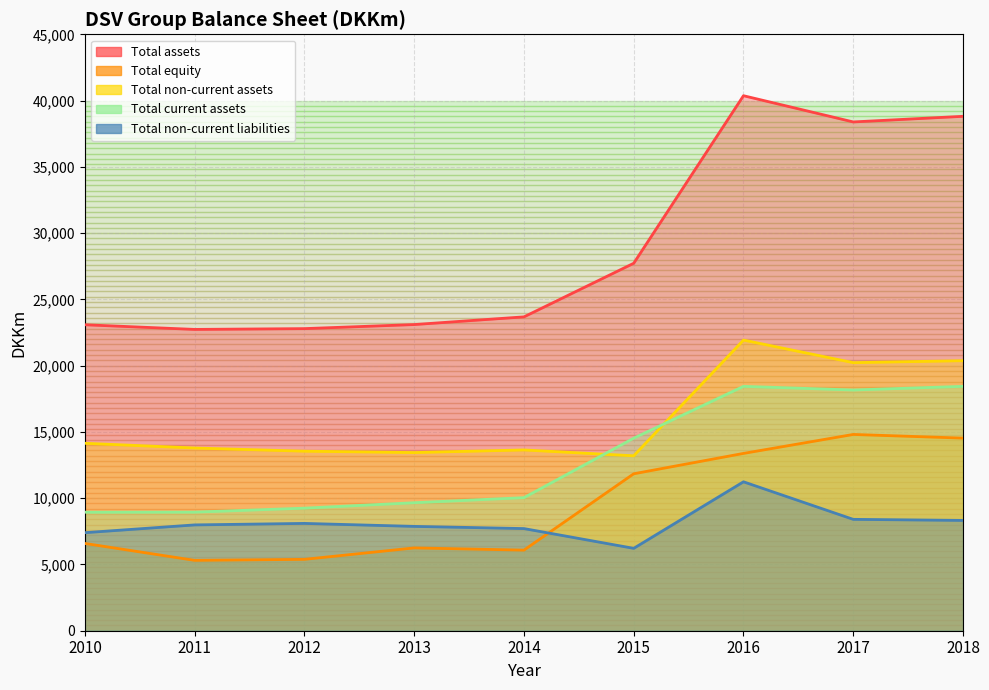

What is the value of the Total equity point at the 2nd from the left?

5309.0